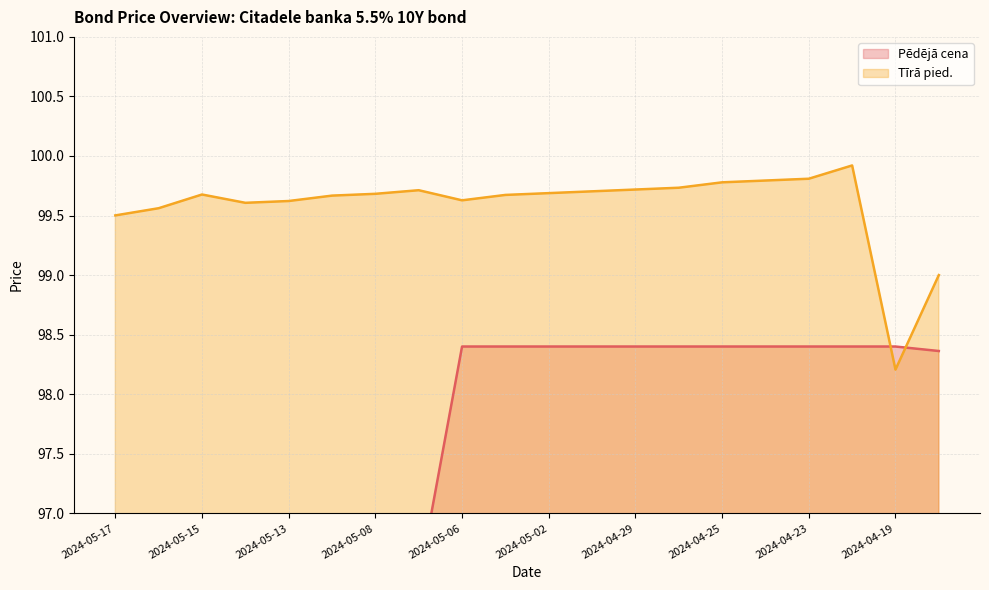

Is it true that Tīrā pied. equals 99.7 at 2024-05-10?

True